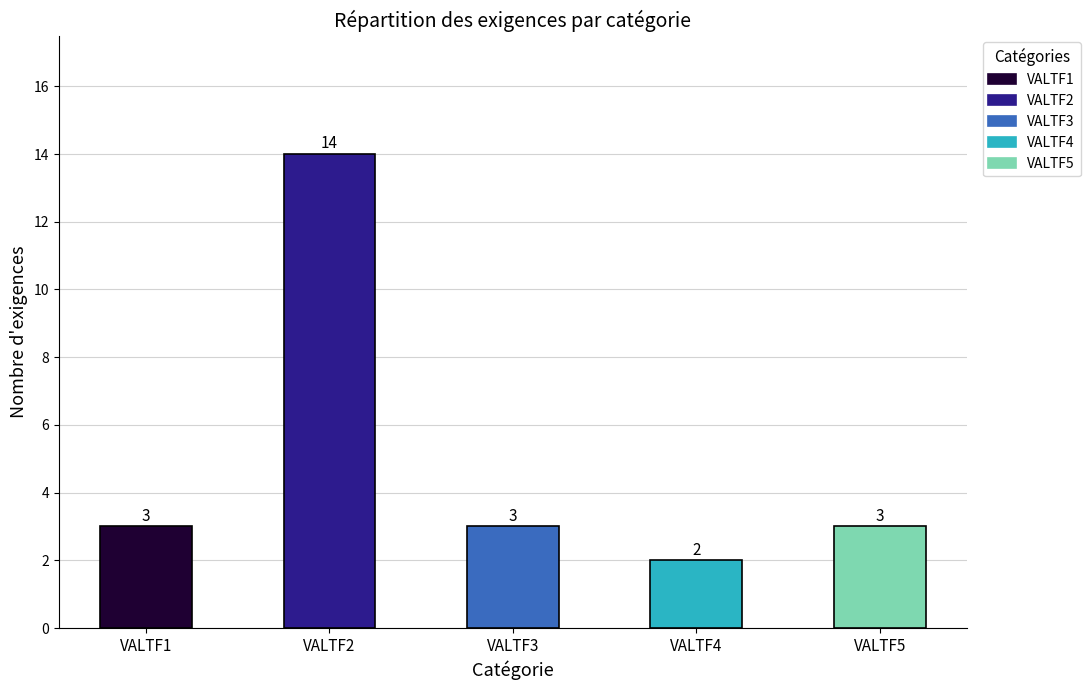

What is the approximate value at VALTF2, to the nearest 10?

10